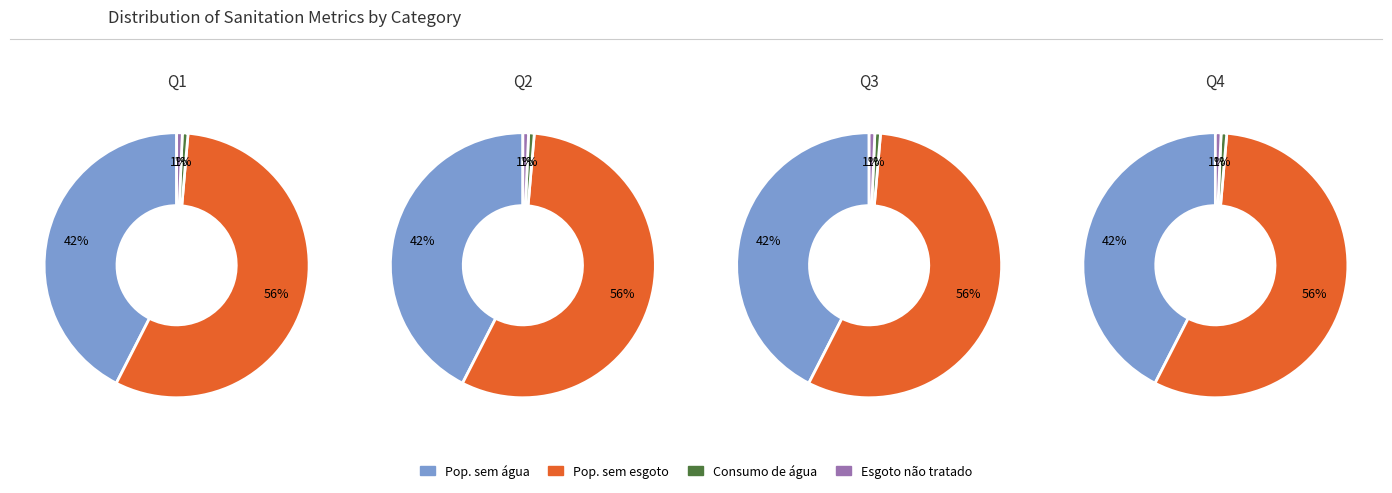

Is there any slice that represents more than half of the pie?

Yes